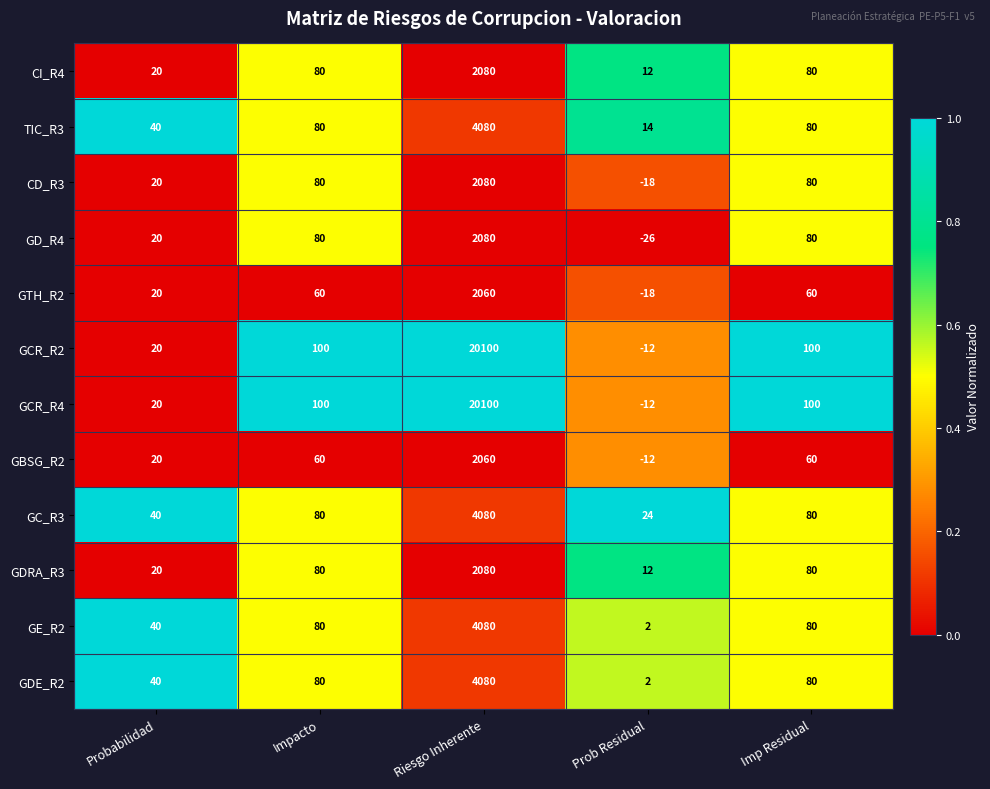

What is the sum of all GD_R4 values?

2234